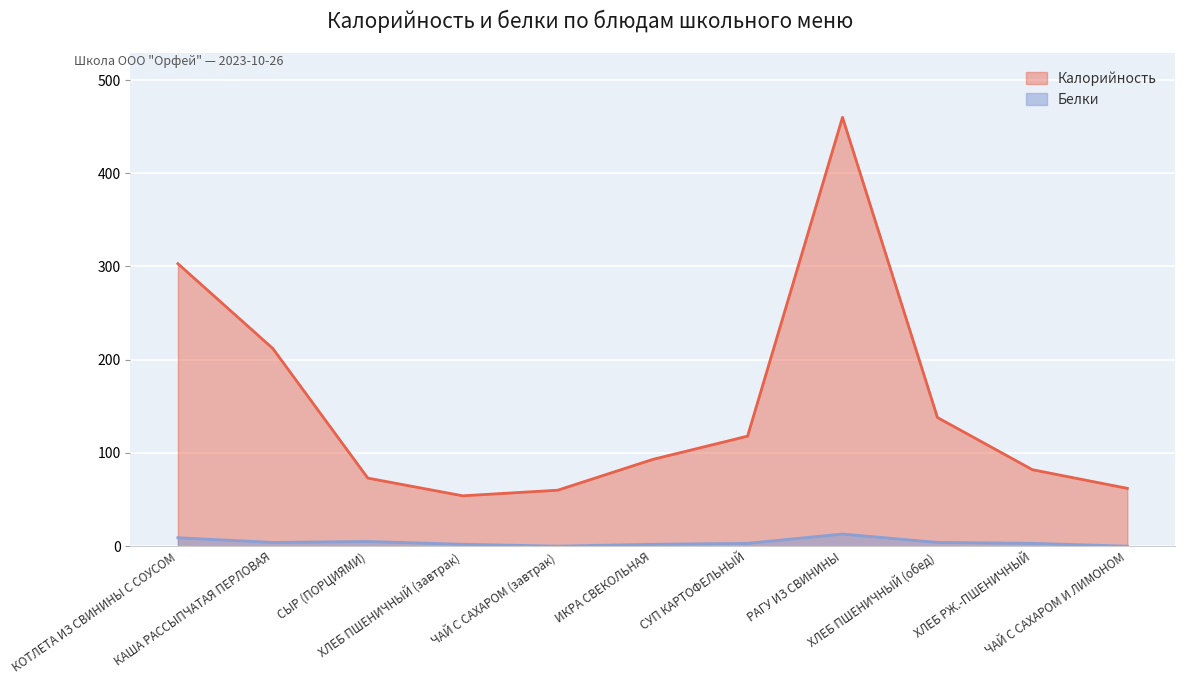

Which has a higher value, РАГУ ИЗ СВИНИНЫ or ХЛЕБ ПШЕНИЧНЫЙ (завтрак)?

РАГУ ИЗ СВИНИНЫ